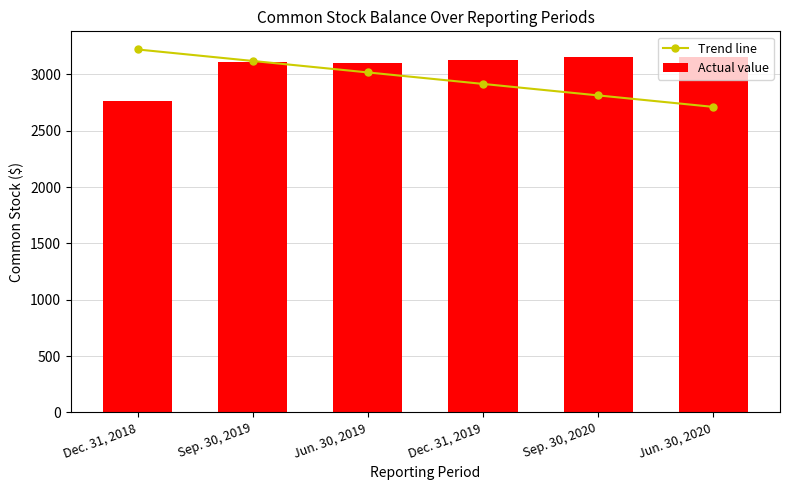

How many data points in Trend line are above 3017?

3